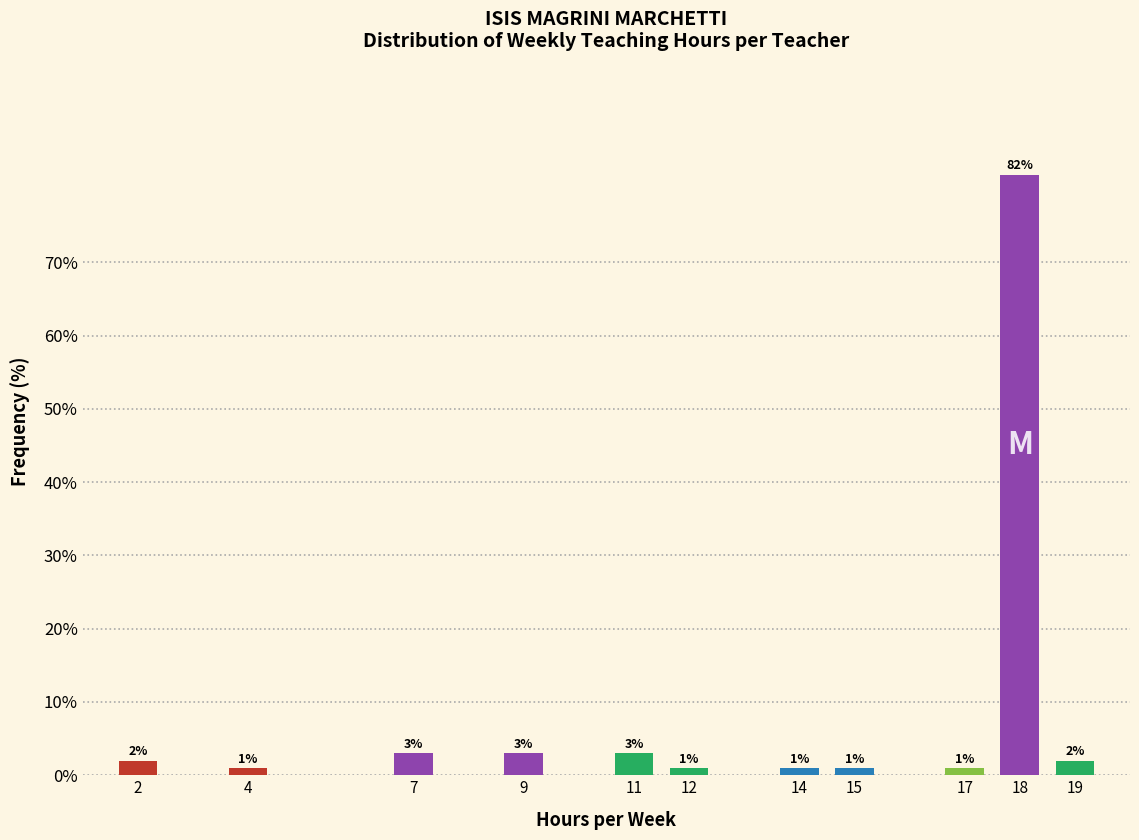

Reading left to right, list all the values displayed in this chart.

2=2	4=1	7=3	9=3	11=3	12=1	14=1	15=1	17=1	18=82	19=2